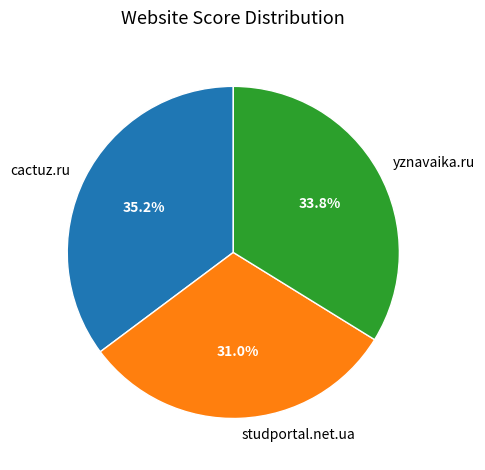

Which slice is the largest?

cactuz.ru